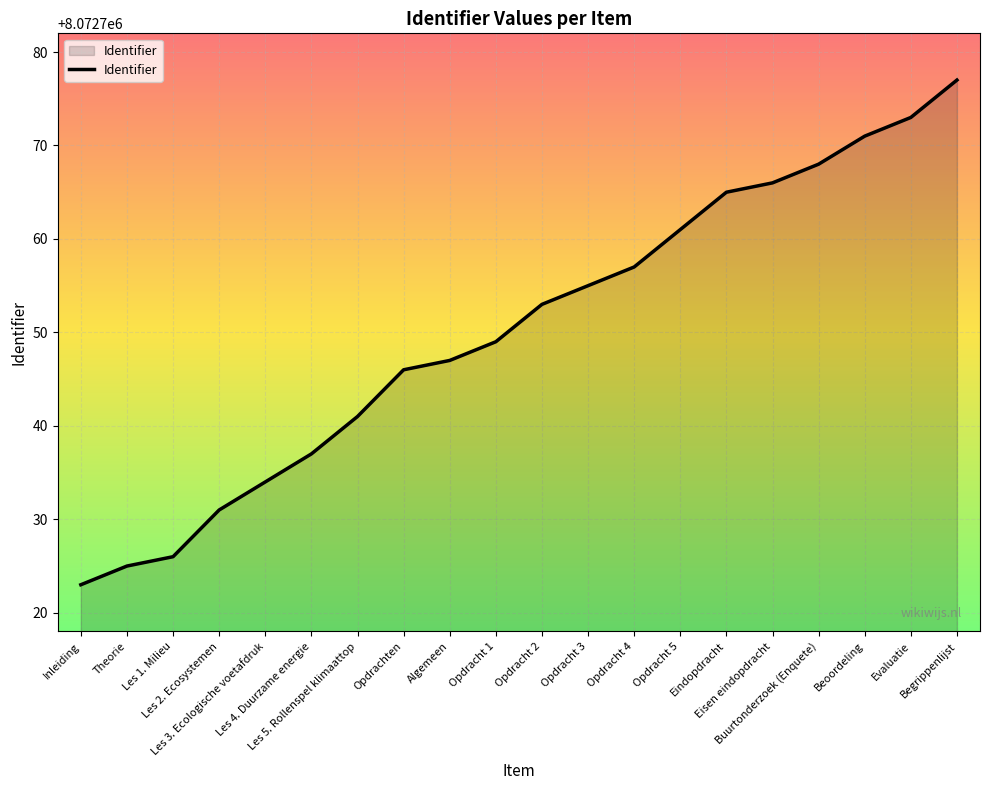

Reading right to left, what are all the values shown in this chart?

Begrippenlijst=8072777	Evaluatie=8072773	Beoordeling=8072771	Buurtonderzoek (Enquete)=8072768	Eisen eindopdracht=8072766	Eindopdracht=8072765	Opdracht 5=8072761	Opdracht 4=8072757	Opdracht 3=8072755	Opdracht 2=8072753	Opdracht 1=8072749	Algemeen=8072747	Opdrachten=8072746	Les 5. Rollenspel klimaattop=8072741	Les 4. Duurzame energie=8072737	Les 3. Ecologische voetafdruk=8072734	Les 2. Ecosystemen=8072731	Les 1. Milieu=8072726	Theorie=8072725	Inleiding=8072723